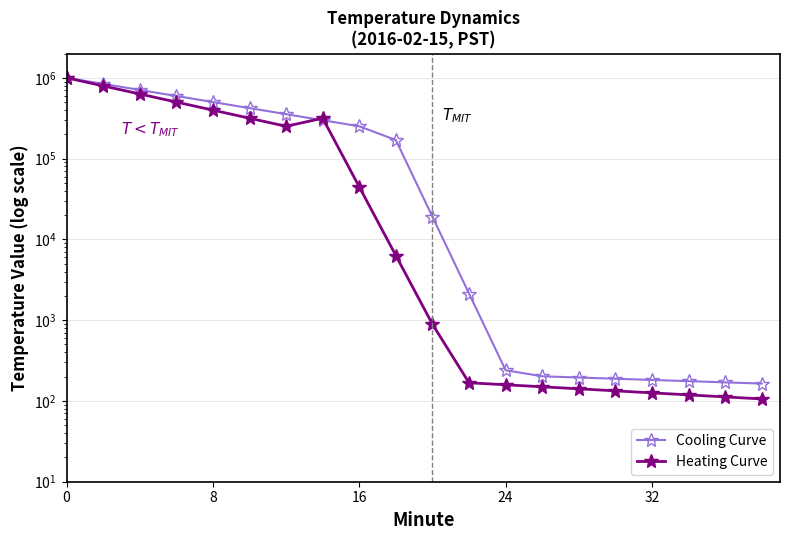

How many lines are shown in the chart?

2